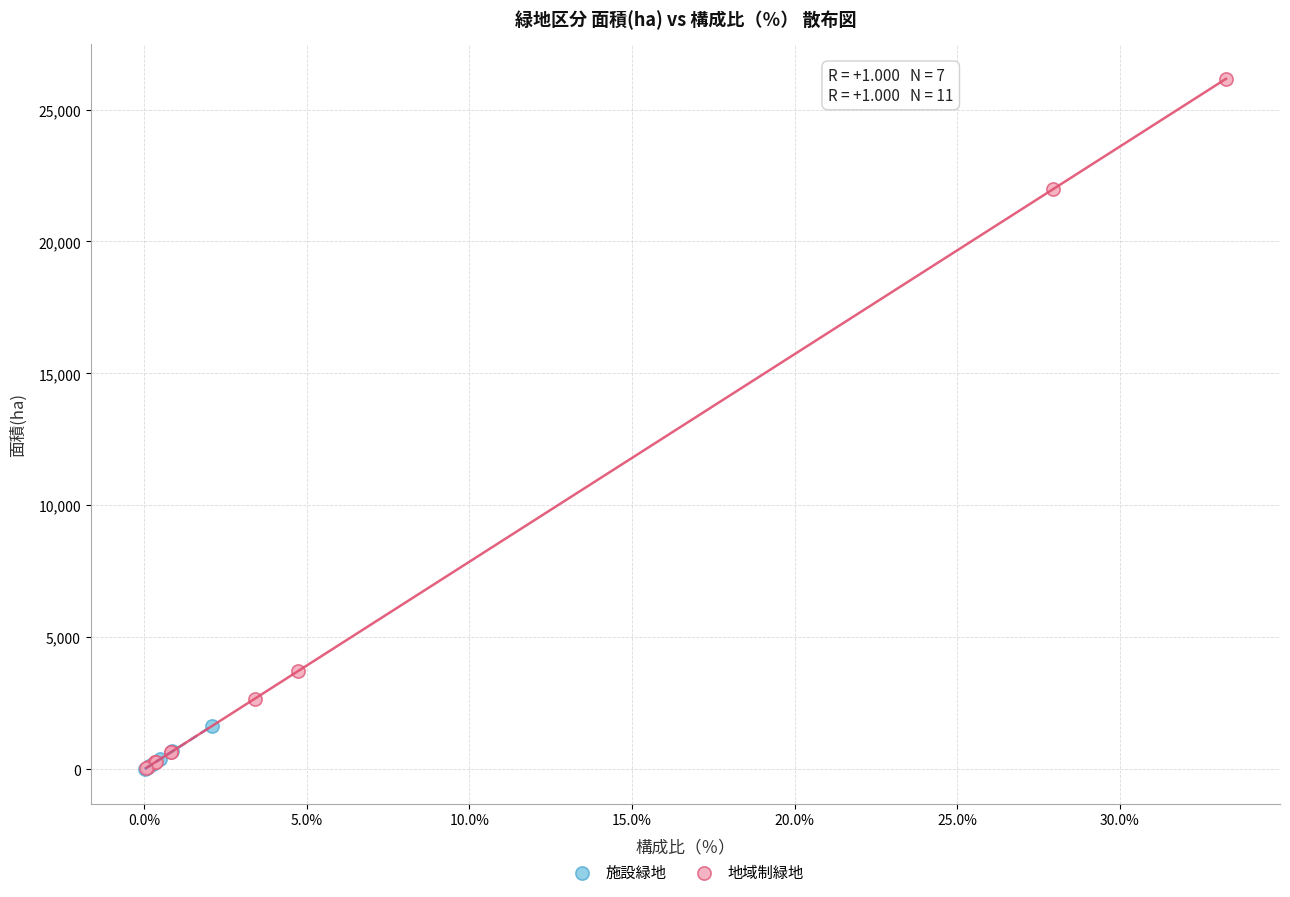

Which series contains the highest Y value?

地域制緑地